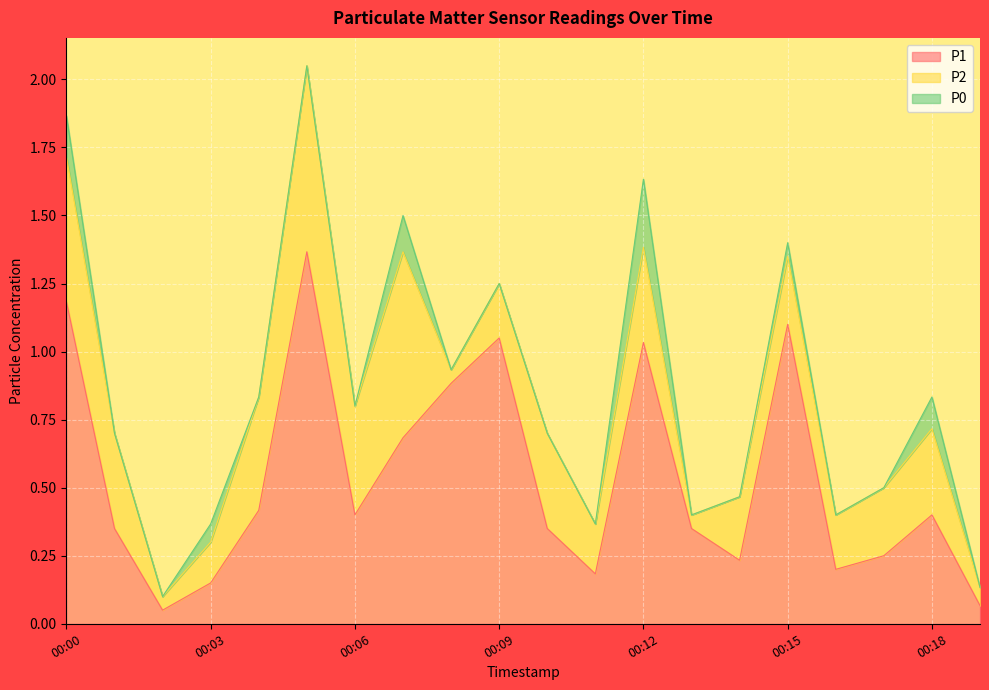

The P0 series shows -0.1 at 00:05. True or false?

False